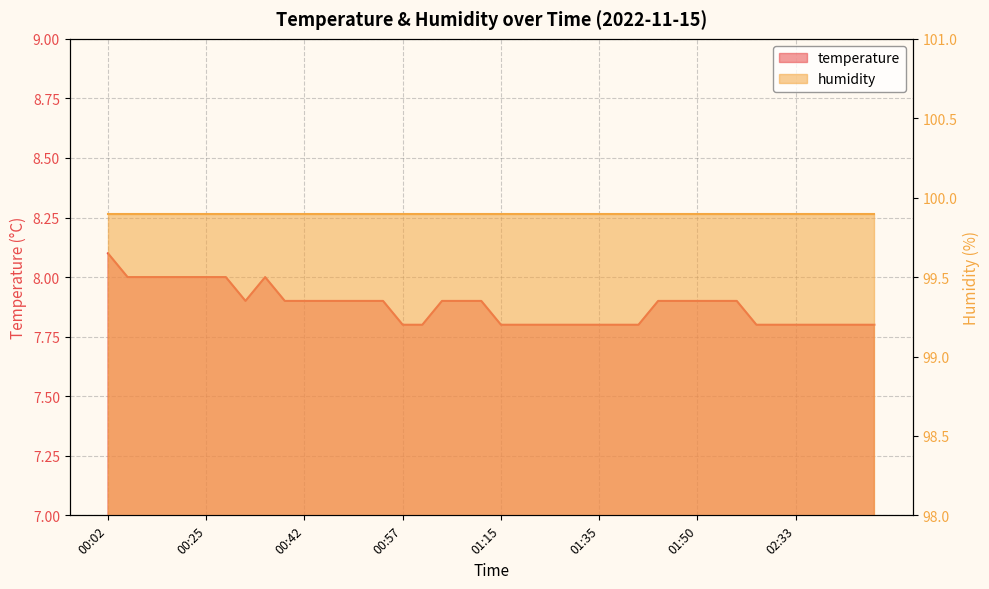

Rank the categories by value from lowest to highest.

00:57, 01:00, 01:15, 01:18, 01:21, 01:28, 01:32, 01:35, 01:38, 01:40, 02:18, 02:30, 02:33, 02:41, 02:44, 02:56, 03:03, 00:30, 00:39, 00:42, 00:45, 00:48, 00:51, 00:54, 01:03, 01:06, 01:12, 01:43, 01:46, 01:50, 02:04, 02:07, 00:05, 00:09, 00:18, 00:21, 00:25, 00:27, 00:37, 00:02